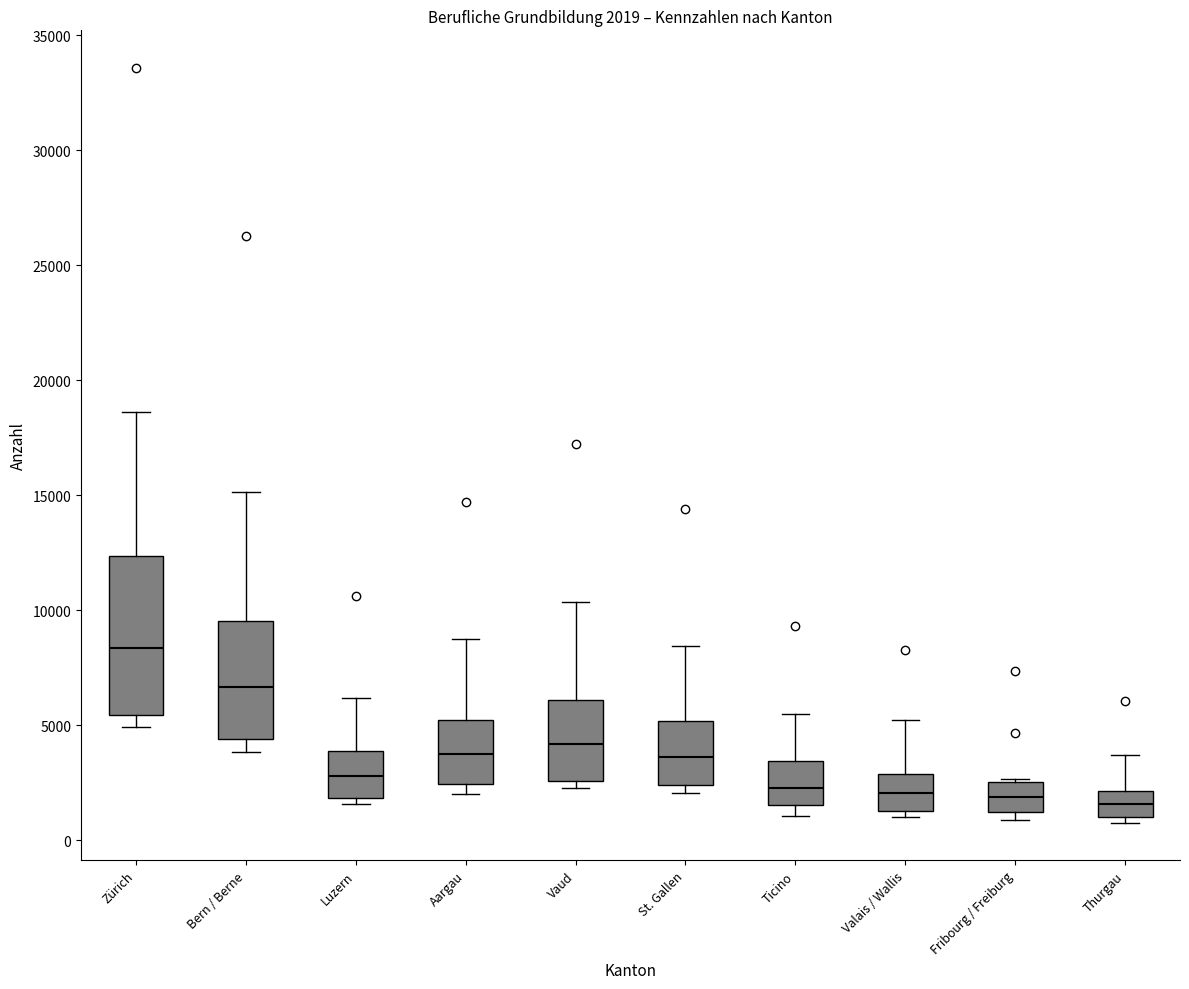

Which box is the tallest, from its lower edge to its upper edge?

Zürich